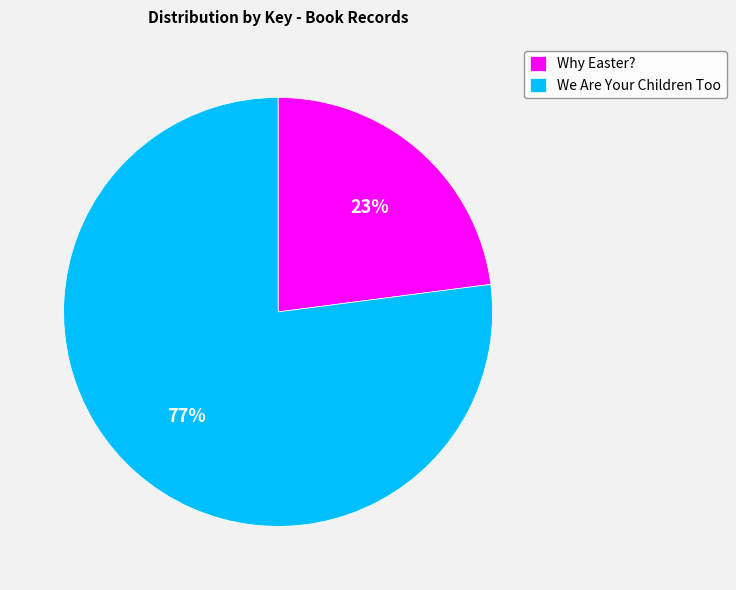

To the nearest percent, what percentage of the pie is Why Easter??

23%